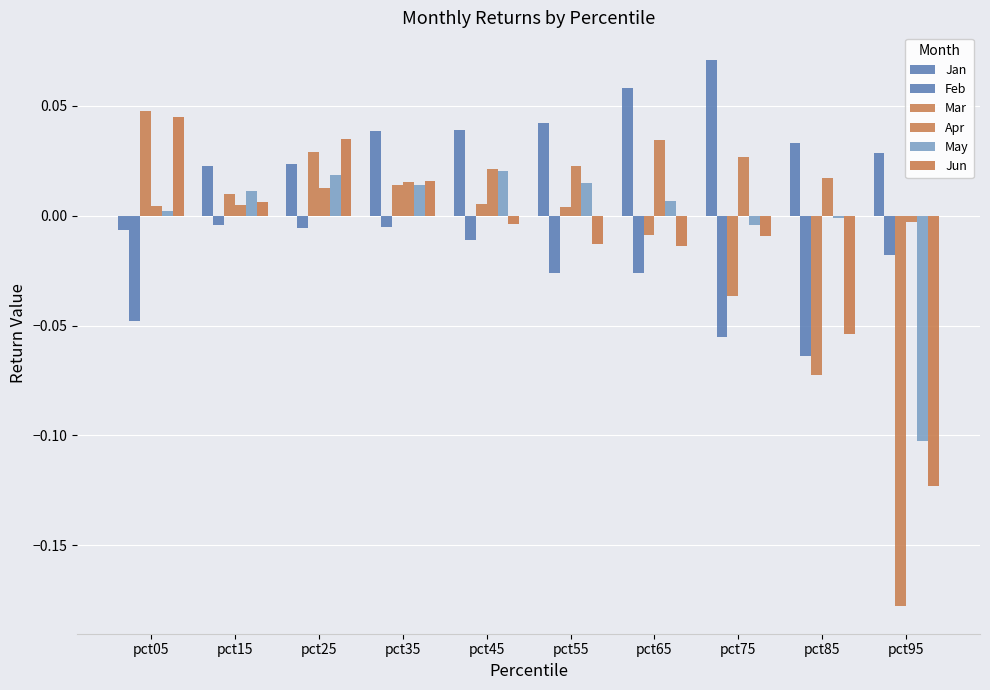

What is the difference between the highest and lowest values at pct85?

0.1